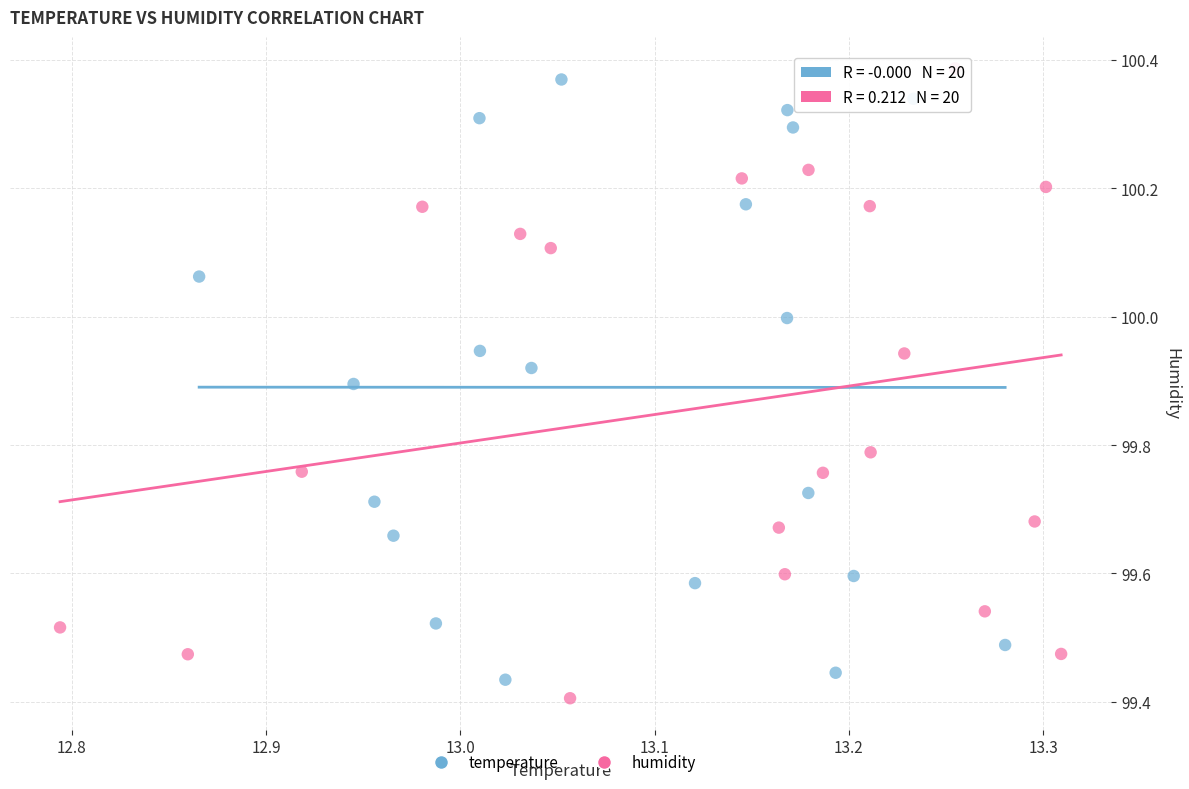

Which series reaches the minimum Y coordinate?

humidity